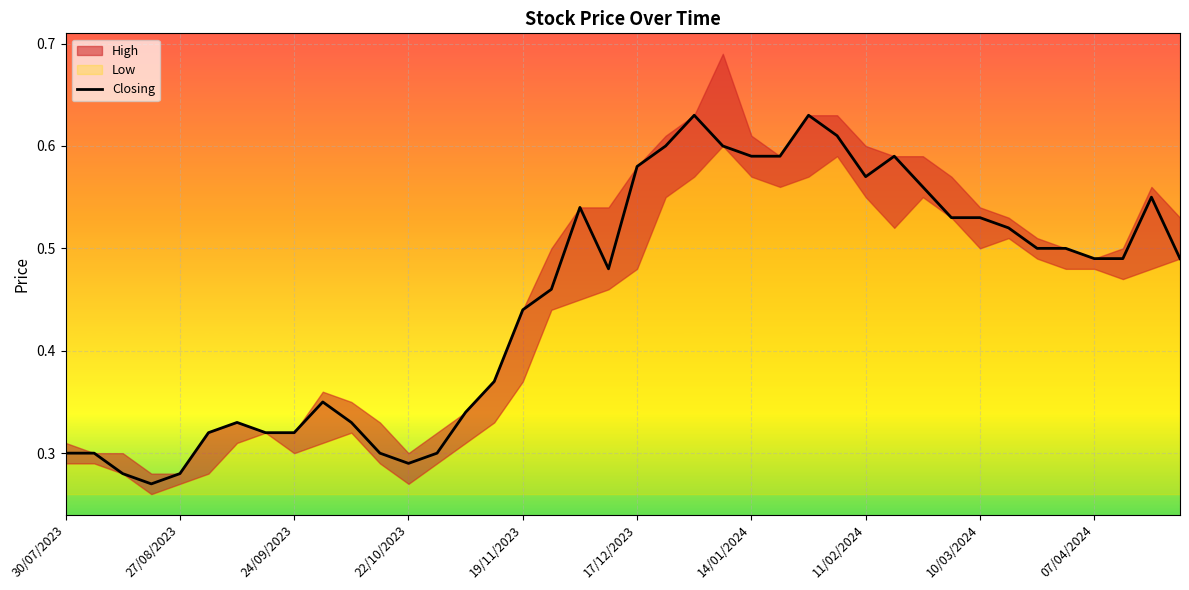

Reading right to left, what are all the values shown in this chart?

0.5	0.6	0.5	0.5	0.5	0.5	0.5	0.5	0.5	0.6	0.6	0.6	0.6	0.6	0.6	0.6	0.6	0.6	0.6	0.6	0.5	0.5	0.5	0.4	0.4	0.3	0.3	0.3	0.3	0.3	0.3	0.3	0.3	0.3	0.3	0.3	0.3	0.3	0.3	0.3